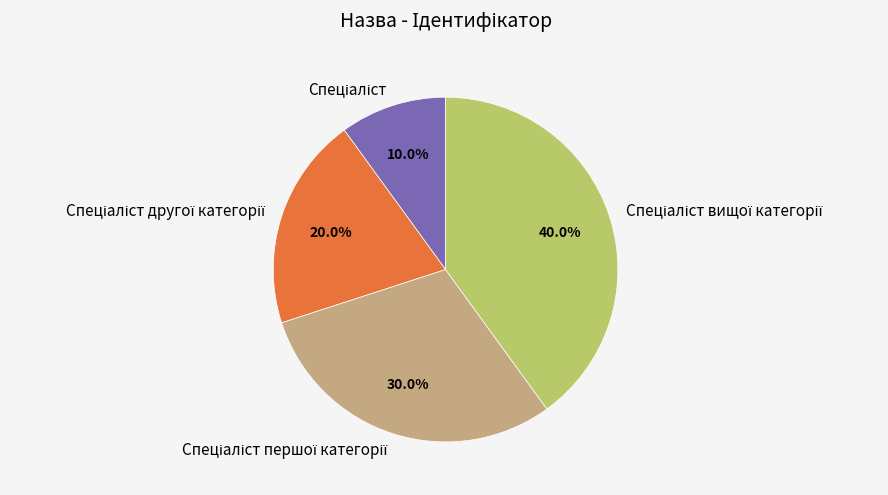

Is there a majority slice in this chart?

No